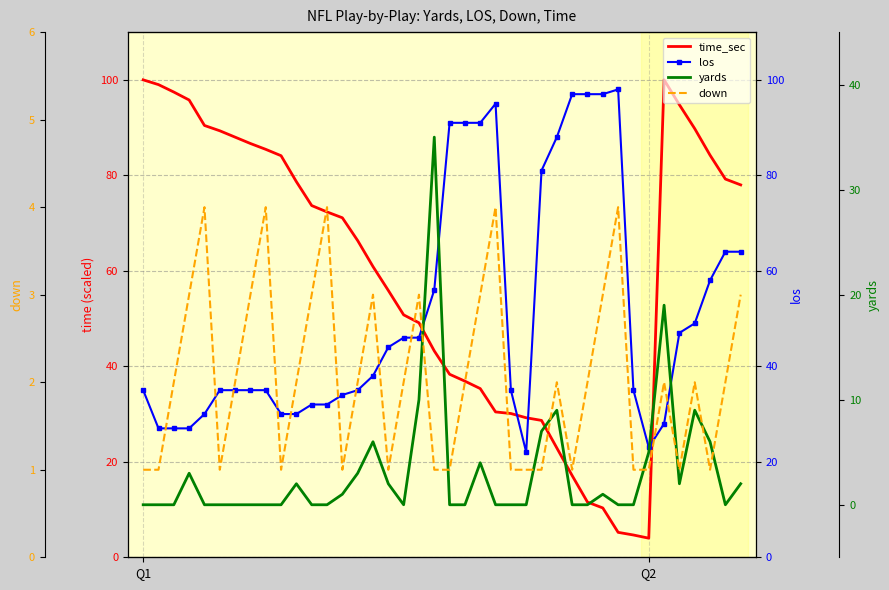

What is the label of the 12th point from the right?

28